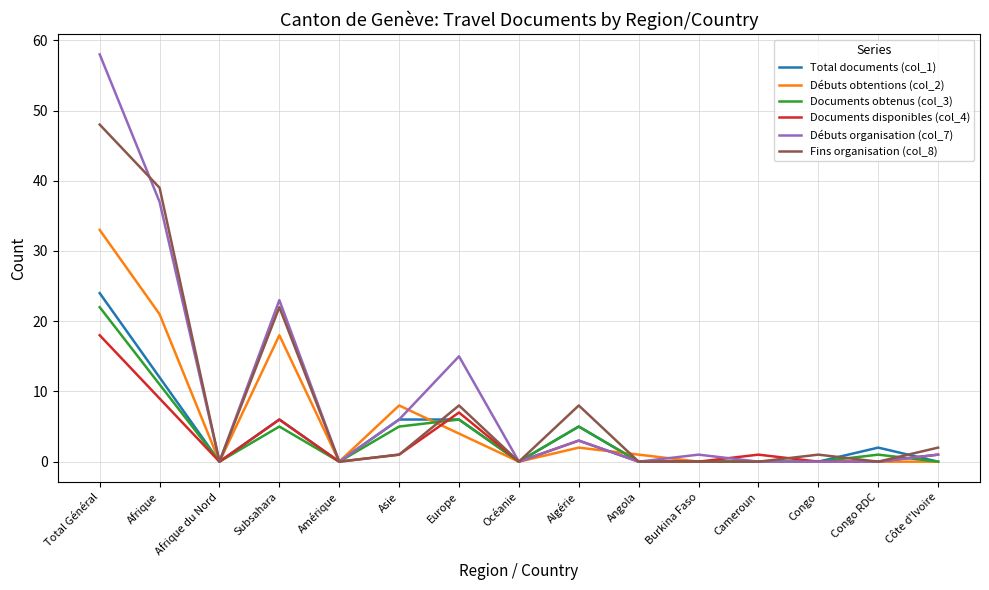

Which series has the largest range (max minus min)?

Débuts organisation (col_7)